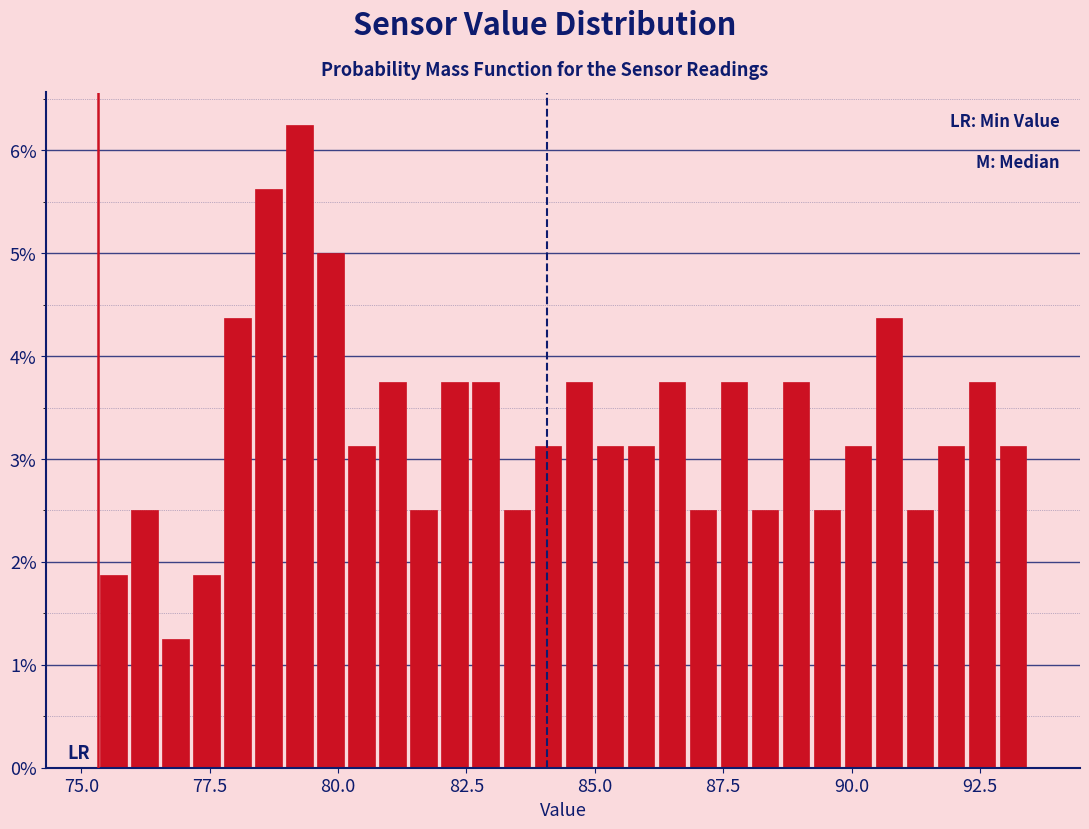

Around what value on the x-axis is the tallest bar? Give the approximate position of its centre, as read against the axis.

79.0